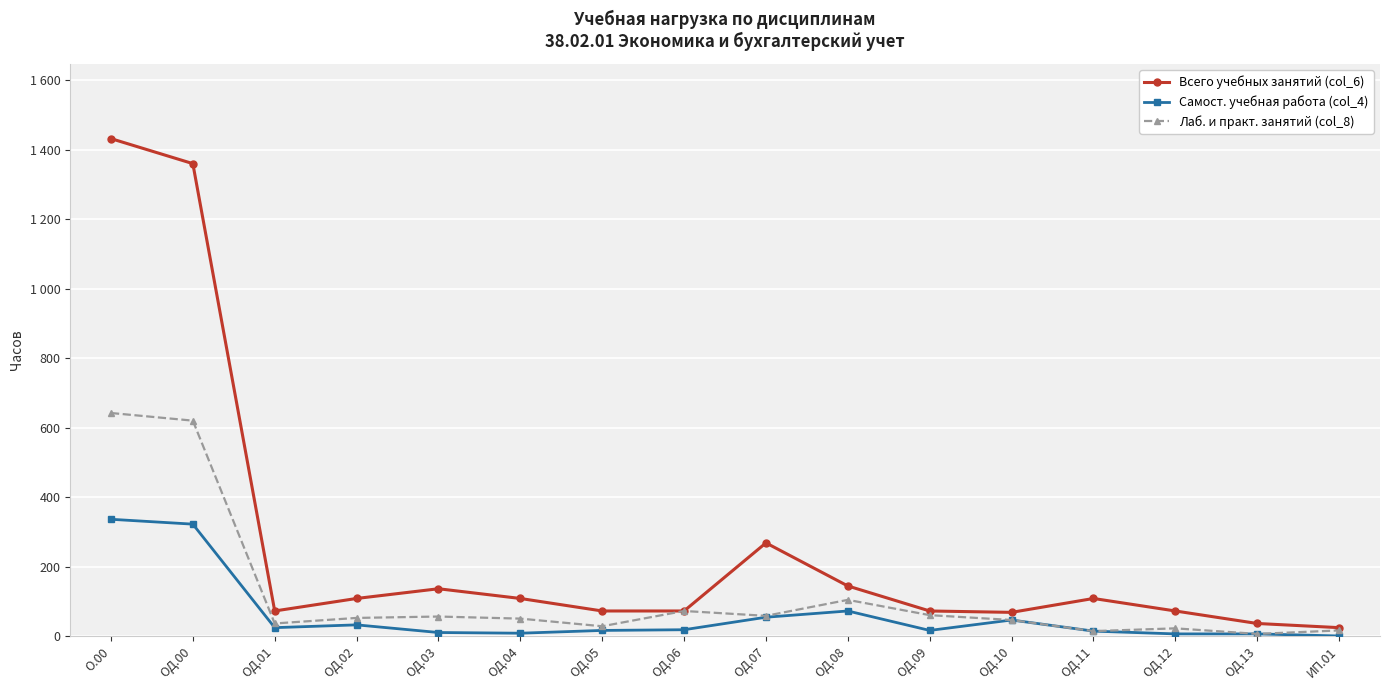

What are all the series names shown in the legend?

Всего учебных занятий (col_6), Самост. учебная работа (col_4), Лаб. и практ. занятий (col_8)